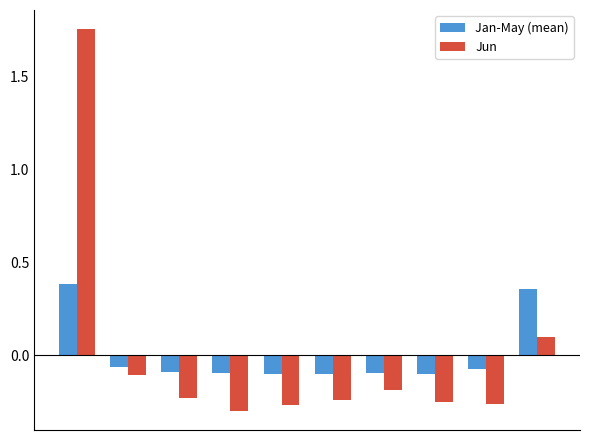

What is the difference between the maximum and minimum values in the Jun series?

2.1